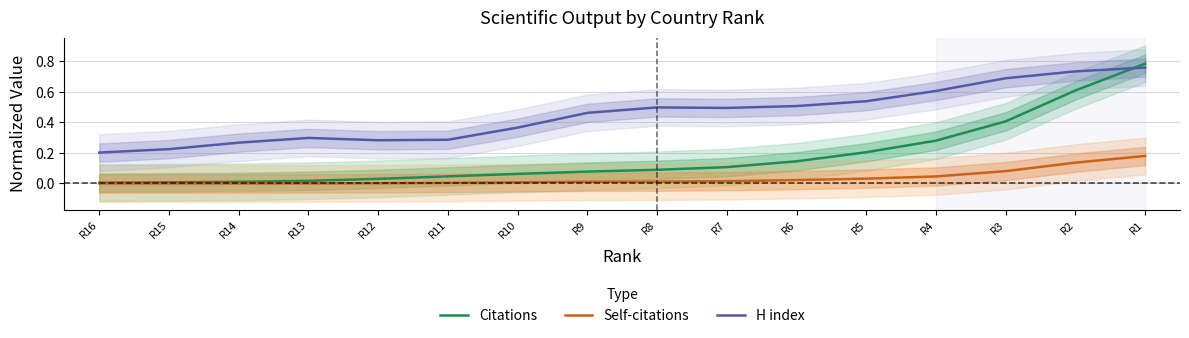

What is the value of the H index point at the 1st from the left?

0.2